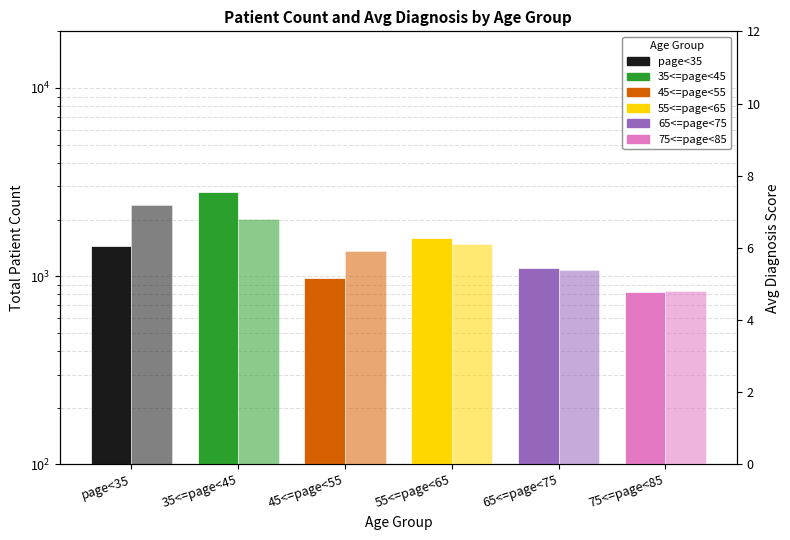

What is the greatest value displayed?

2800.0